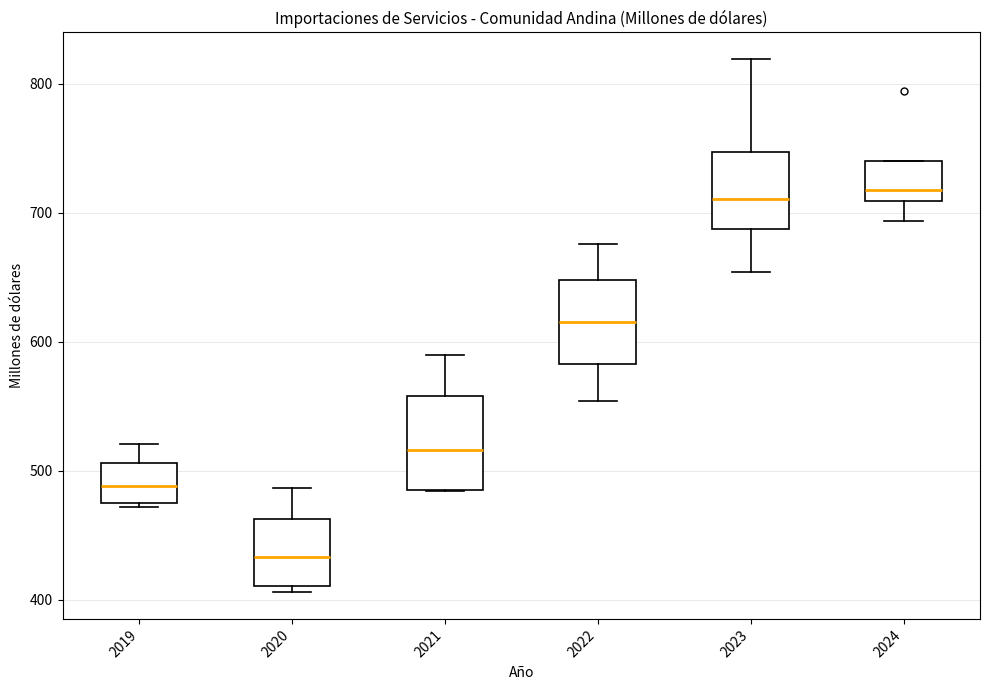

Which box has the lowest median line?

2020